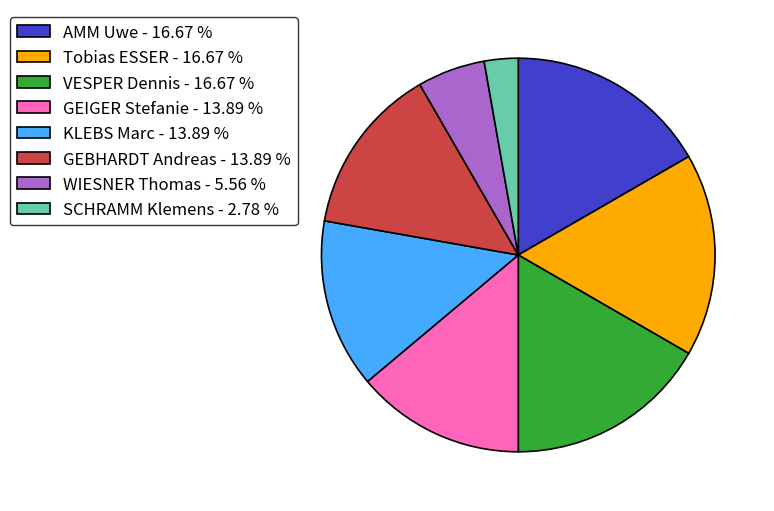

How many segments does this pie chart have?

8